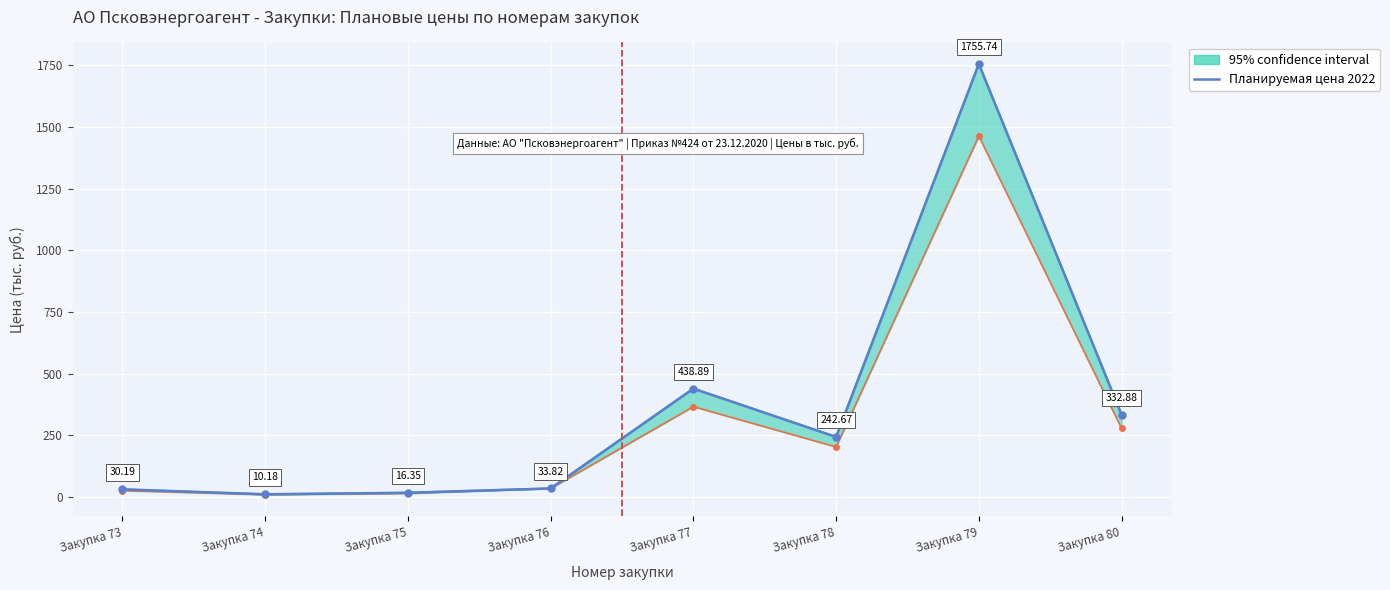

Is it true that the value at Закупка 73 is 8.2?

False